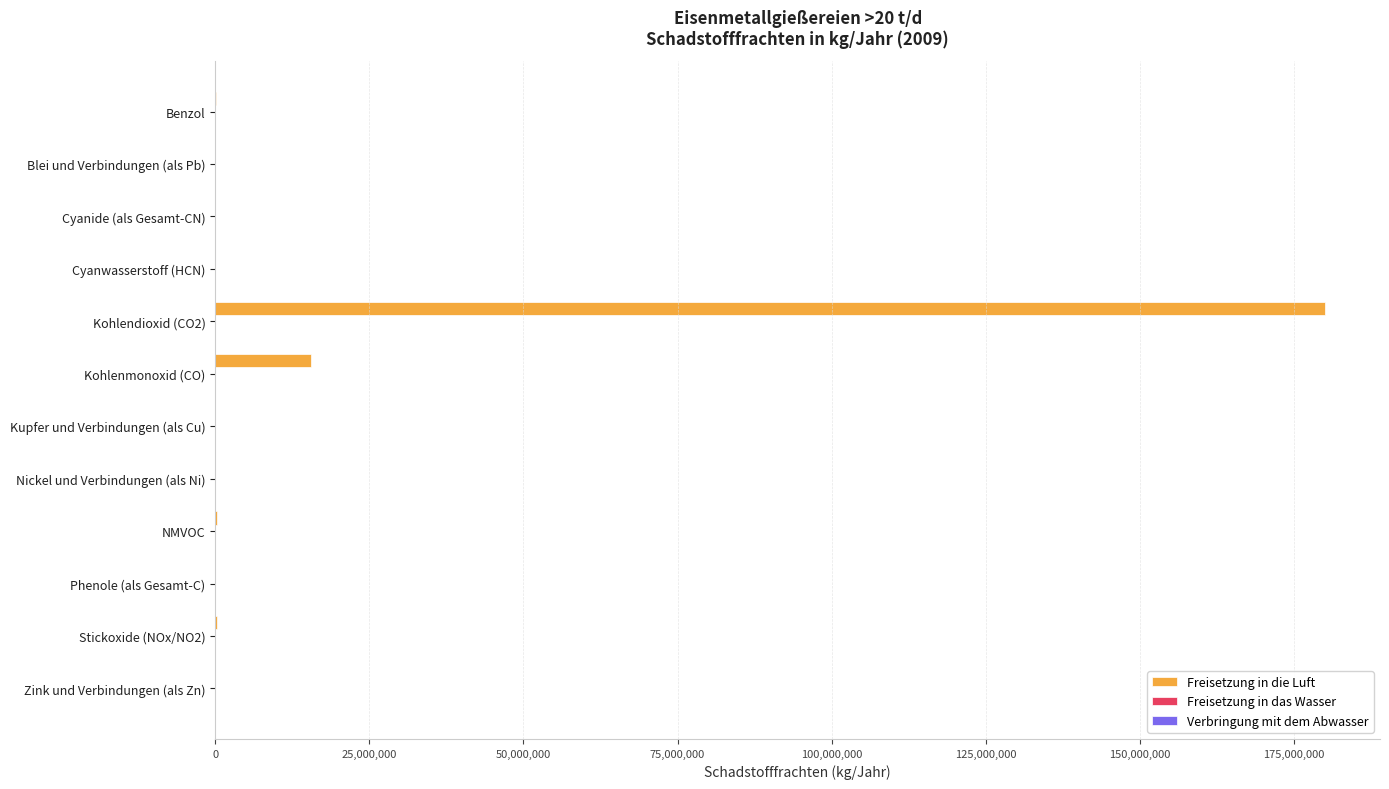

Which label corresponds to the largest value in the chart?

Kohlendioxid (CO2)